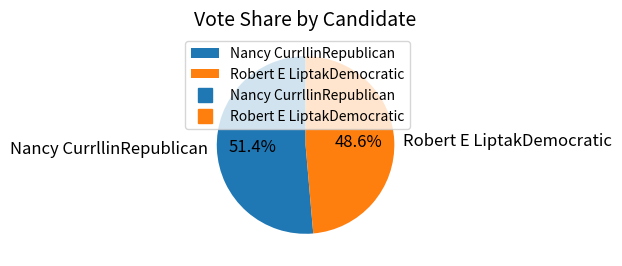

What is the total percentage of Nancy CurrllinRepublican and Robert E LiptakDemocratic?

100.0%